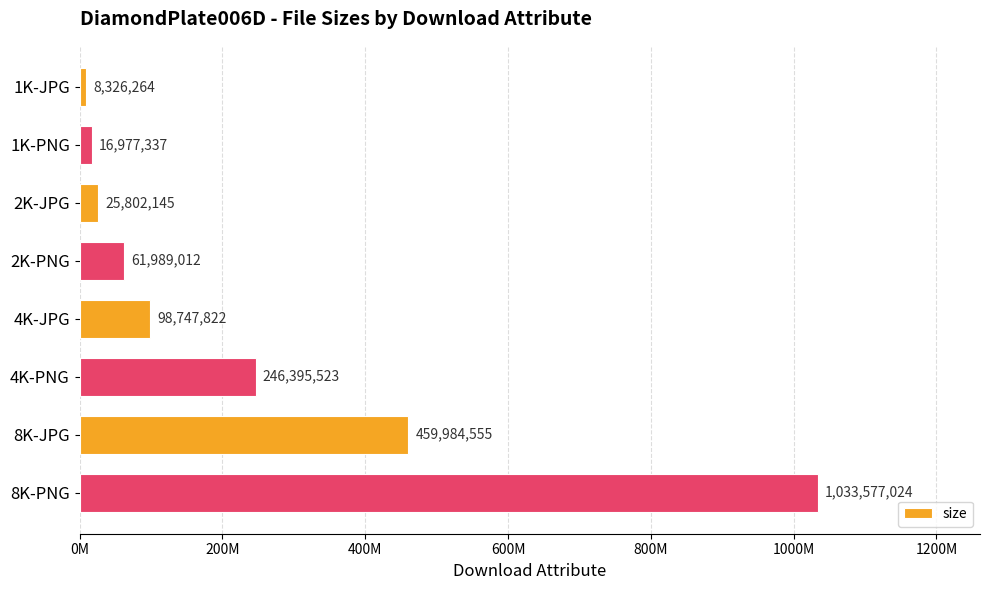

Are the bars horizontal?

Yes